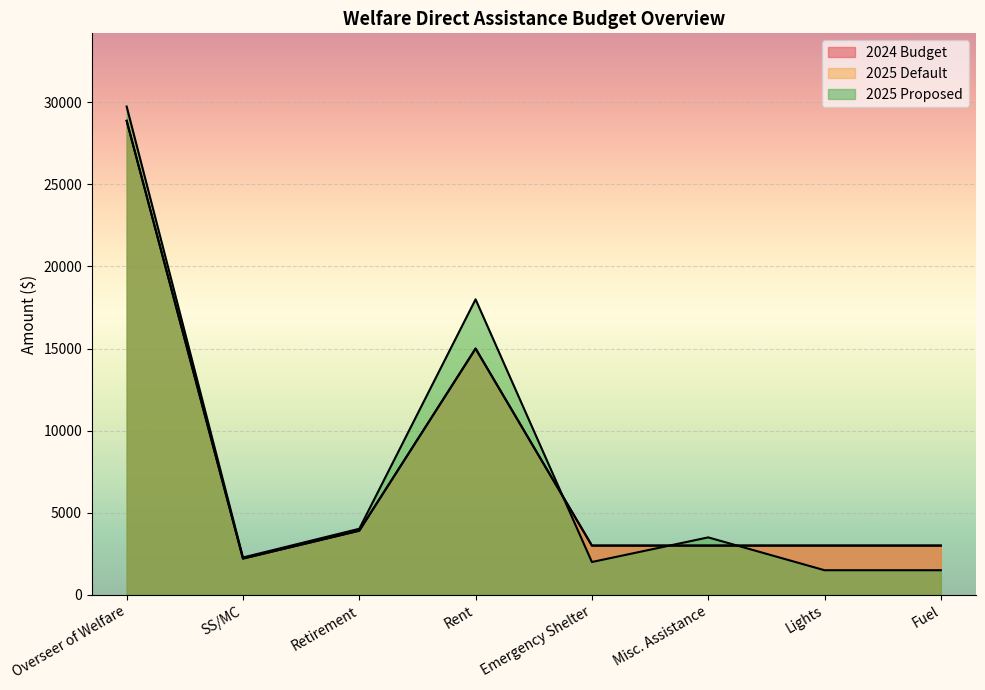

Which category has the lowest value in the 2024 Budget series?

SS/MC